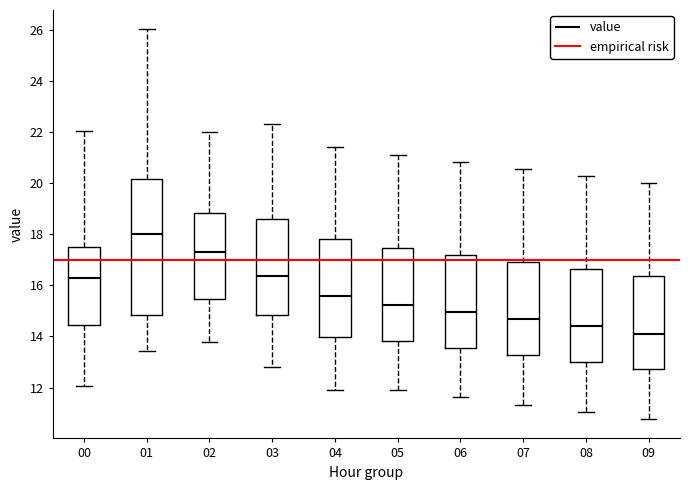

Where is the lower edge of the box at x = 07 on the y-axis? The values are not printed on the chart, so give them approximately, as read against the axis.

13.2